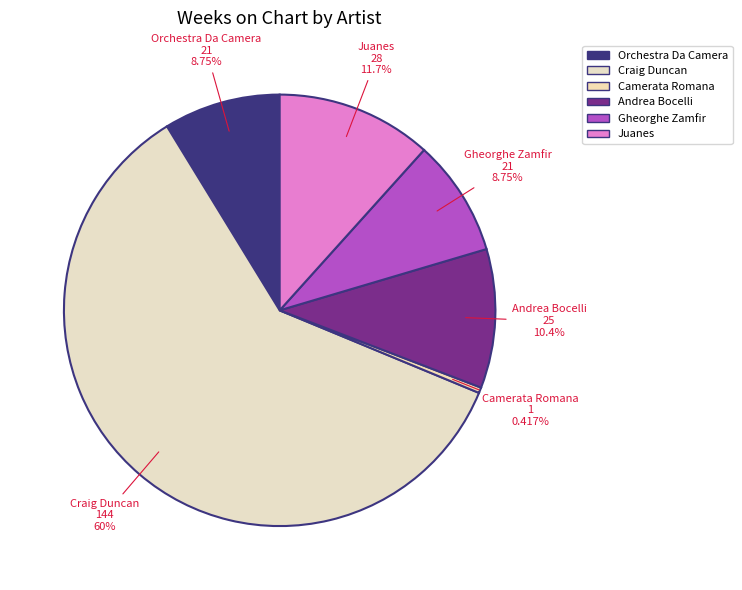

To the nearest percent, what is the average slice percentage?

17%